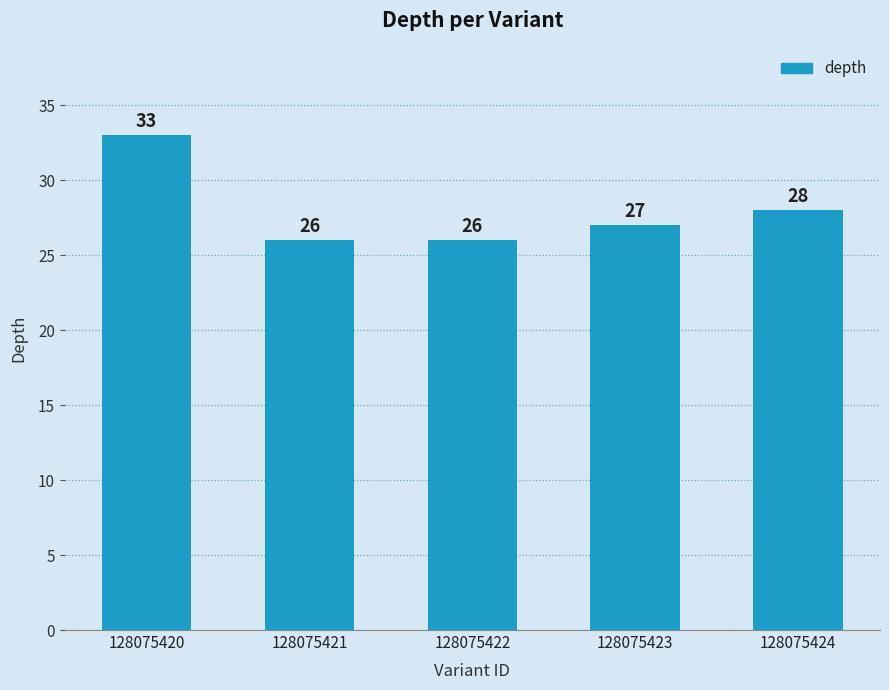

At which label is the value closest to 29?

128075424